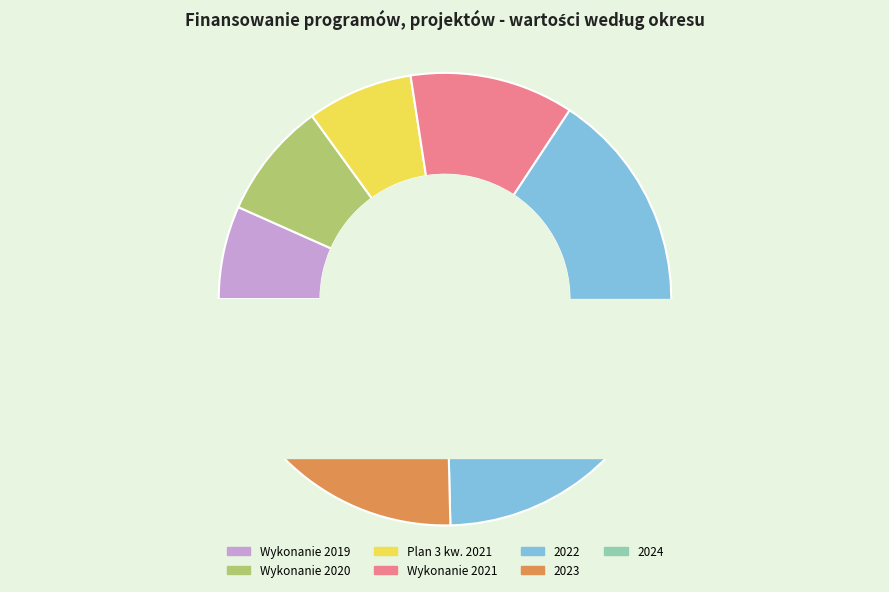

How many segments does this pie chart have?

7